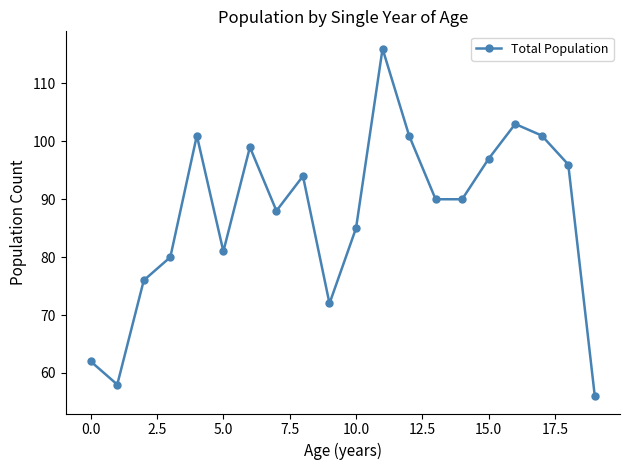

What is the difference between the maximum and second lowest values?

58